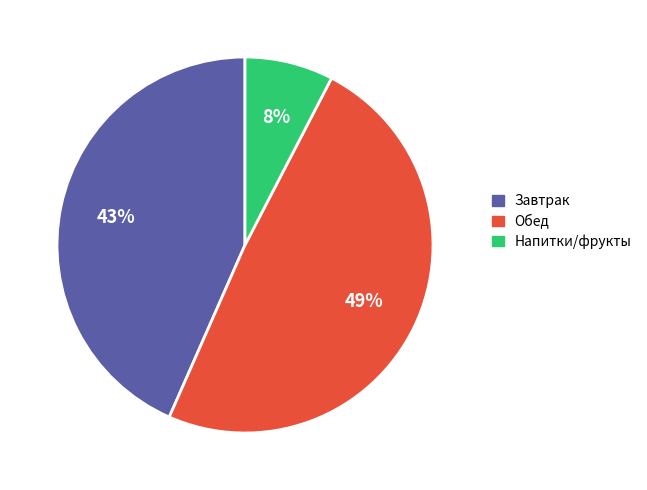

Does any single category account for the majority?

No